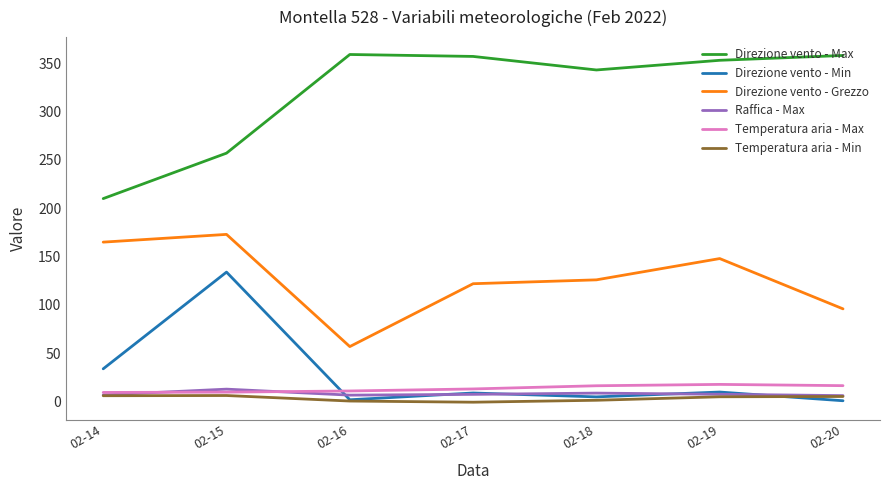

What is the difference between the maximum and minimum values in the Direzione vento - Min series?

133.0